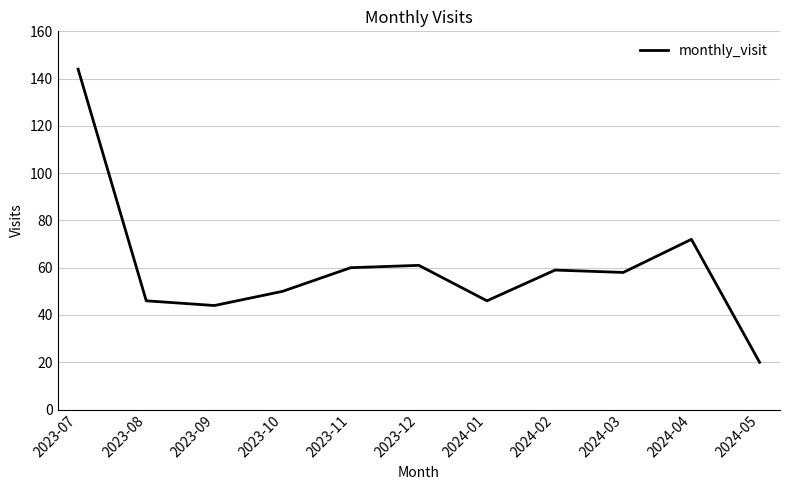

Read the value at 2023-09, to the nearest 5.

45